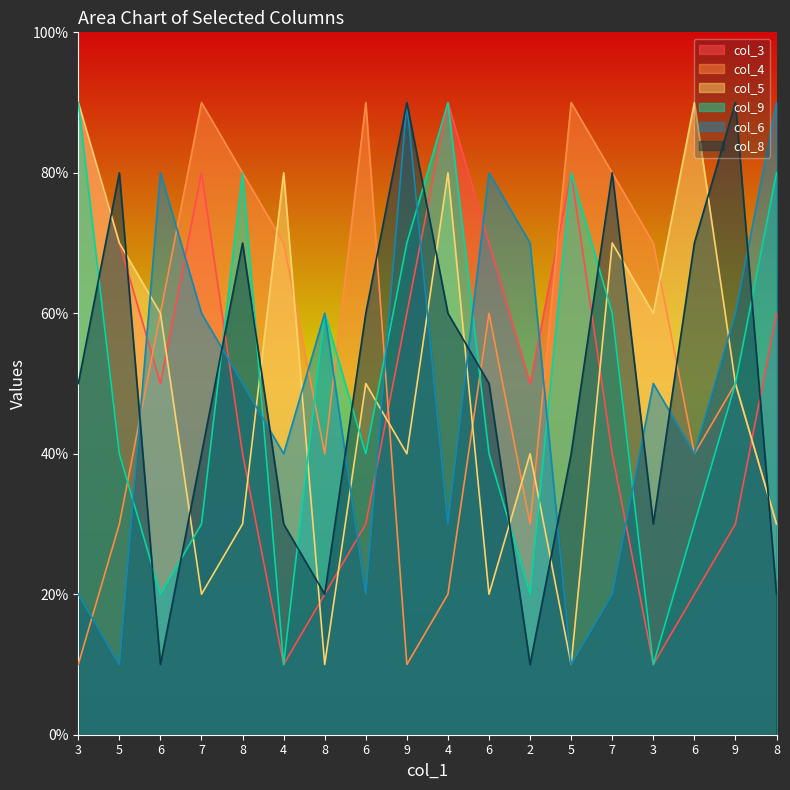

Is it true that col_9 equals 3 at 8?

False